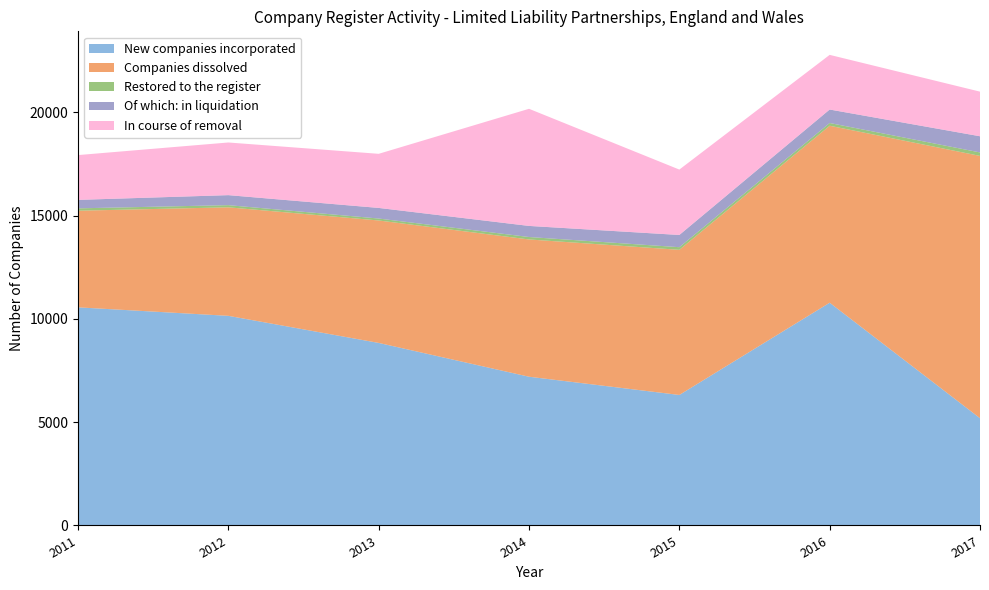

Reading right to left, list all the values displayed in this chart.

New companies incorporated: 5194	10787	6320	7203	8840	10152	10563
Companies dissolved: 12703	8571	7029	6648	5930	5255	4680
Restored to the register: 168	132	127	118	94	105	114
Of which: in liquidation: 783	653	592	537	514	485	410
In course of removal: 2161	2647	3167	5672	2620	2550	2170